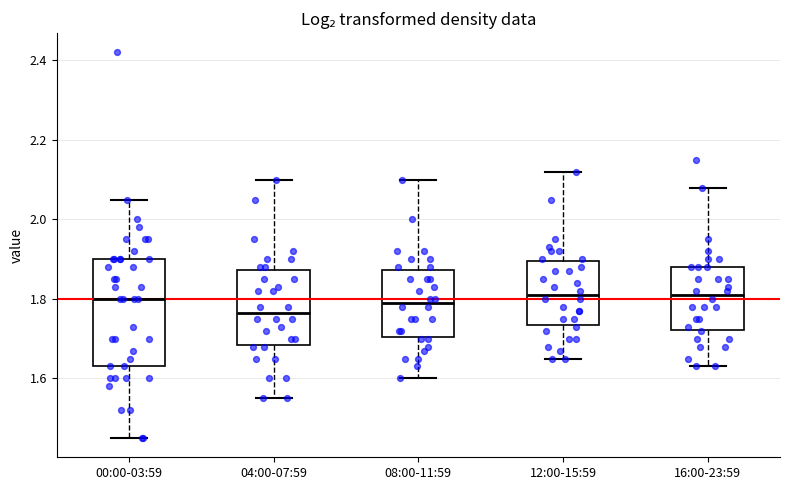

Reading left to right, transcribe this box plot: for each box, give where its median line is, the range the box spans, and where its two whiskers end, as read against the y-axis. The values are not printed on the chart, so give them approximately, as read against the axis.

00:00-03:59: median 1.80, box 1.64 to 1.90, whiskers 1.46 to 2.06
04:00-07:59: median 1.76, box 1.68 to 1.88, whiskers 1.56 to 2.10
08:00-11:59: median 1.80, box 1.70 to 1.88, whiskers 1.60 to 2.10
12:00-15:59: median 1.82, box 1.74 to 1.90, whiskers 1.66 to 2.12
16:00-23:59: median 1.82, box 1.72 to 1.88, whiskers 1.64 to 2.08